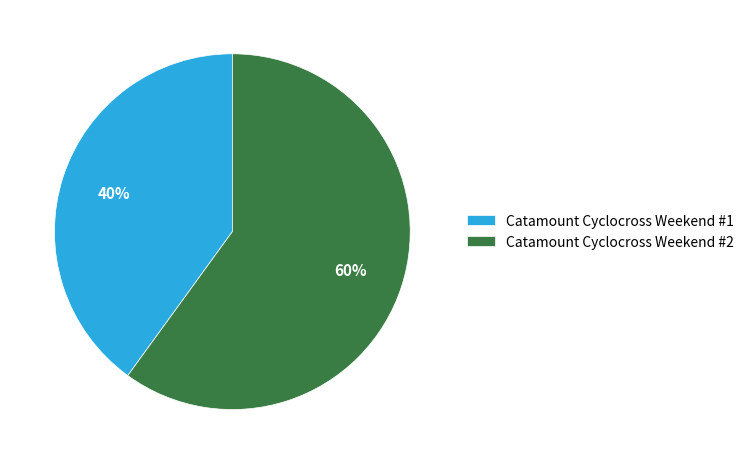

How many slices are in this pie chart?

2